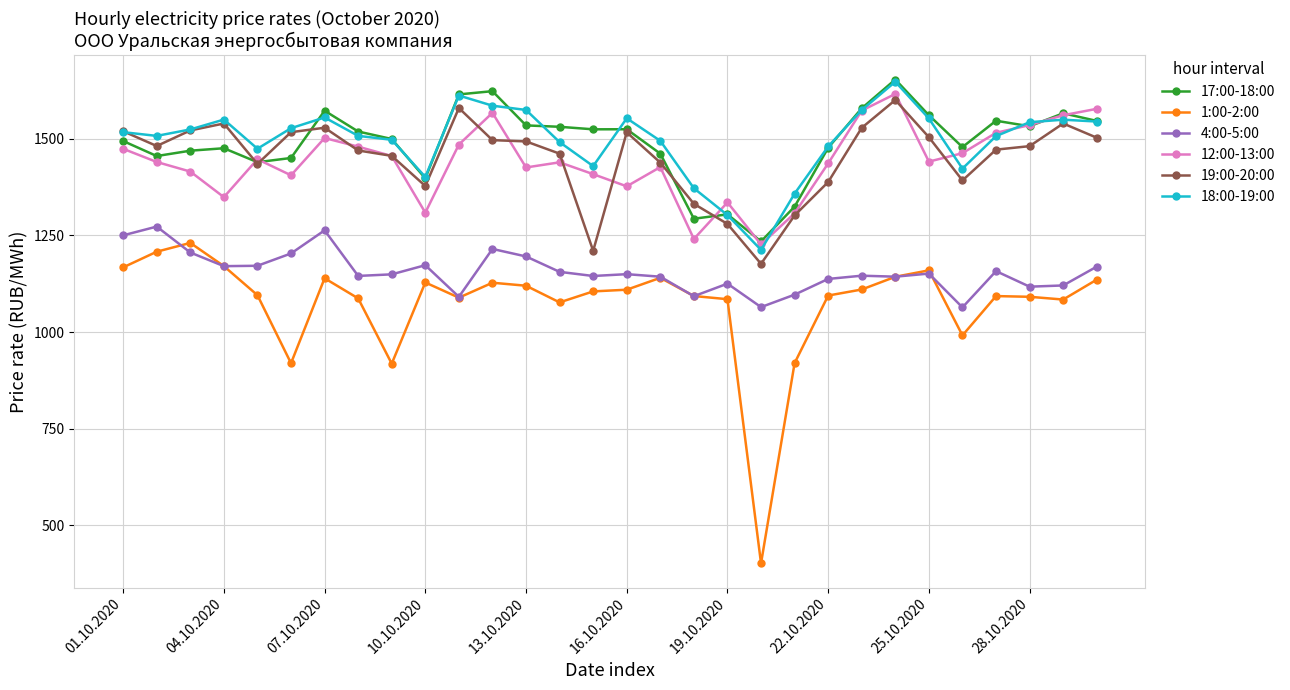

What is the average value of the 4:00-5:00 series?

1156.3